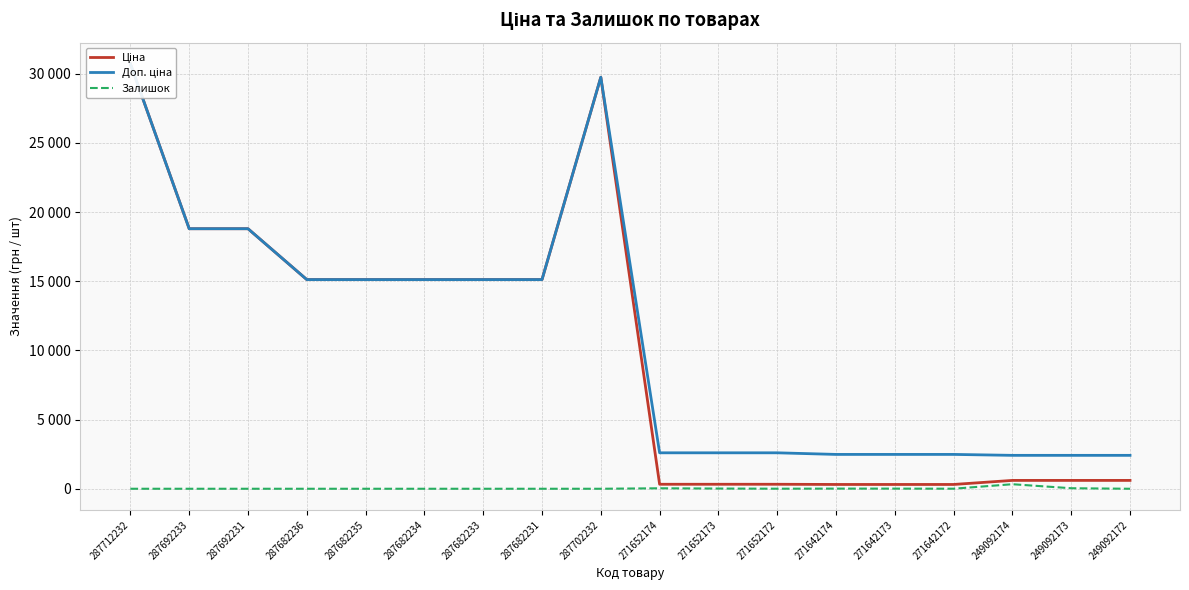

Rank the categories by Залишок value from lowest to highest.

287712232, 287692233, 287692231, 287682236, 287682235, 287682234, 287682233, 287682231, 287702232, 249092172, 271652172, 271642172, 271642173, 271642174, 271652173, 271652174, 249092173, 249092174